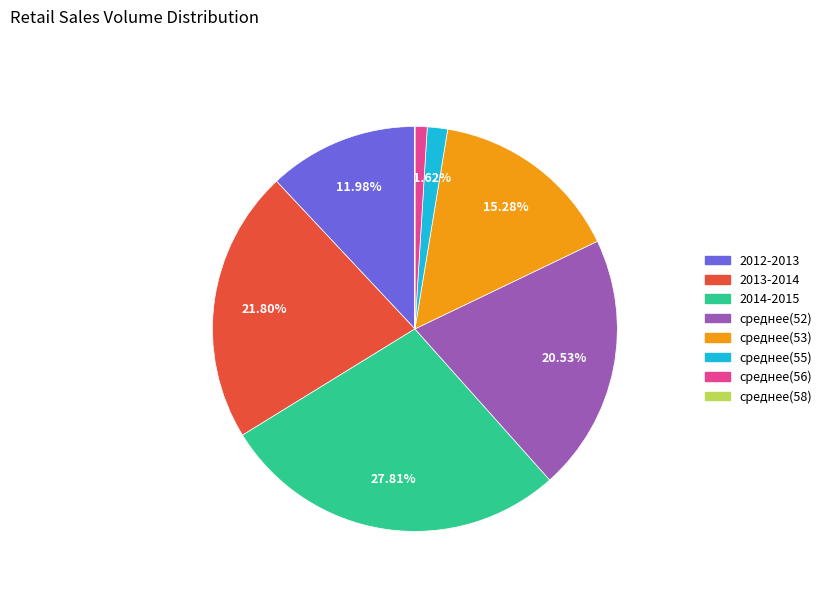

Is there a majority slice in this chart?

No